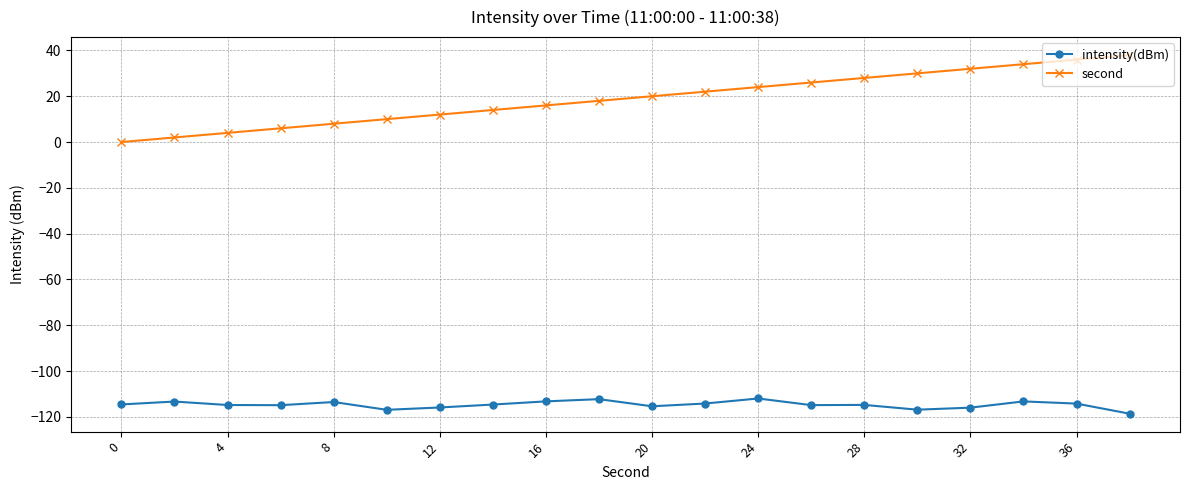

What is the highest value of the second series?

38.0